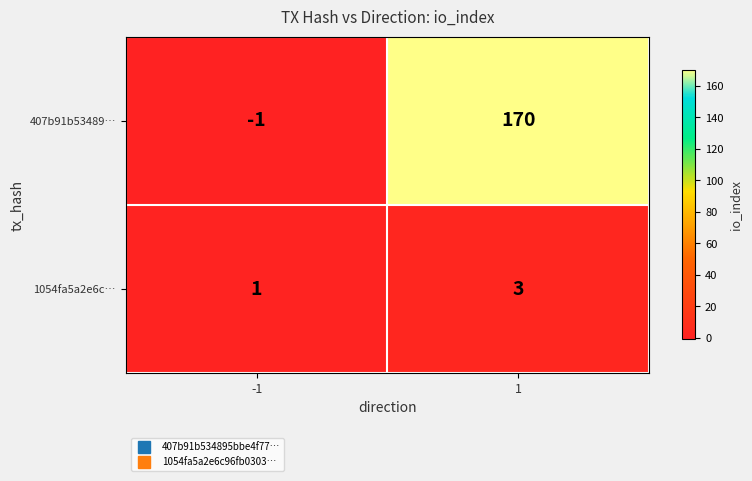

Reading left to right, list all the values displayed in this chart.

407b91b53489…: -1=-1	1=170
1054fa5a2e6c…: -1=1	1=3